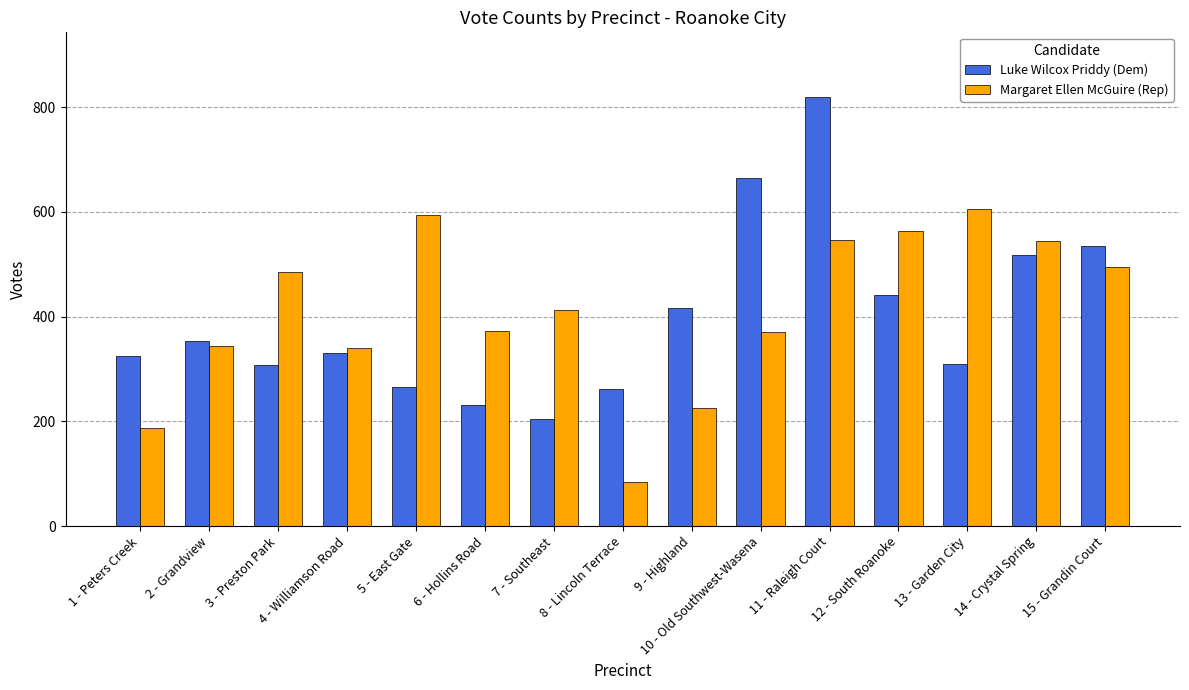

What is the difference between the Luke Wilcox Priddy (Dem) values at 3 - Preston Park and 15 - Grandin Court?

228